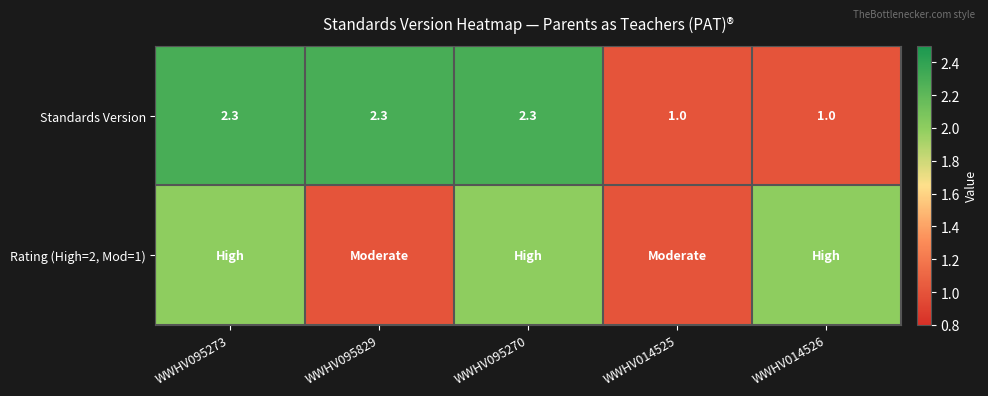

Which label corresponds to the largest value in the chart?

WWHV095273